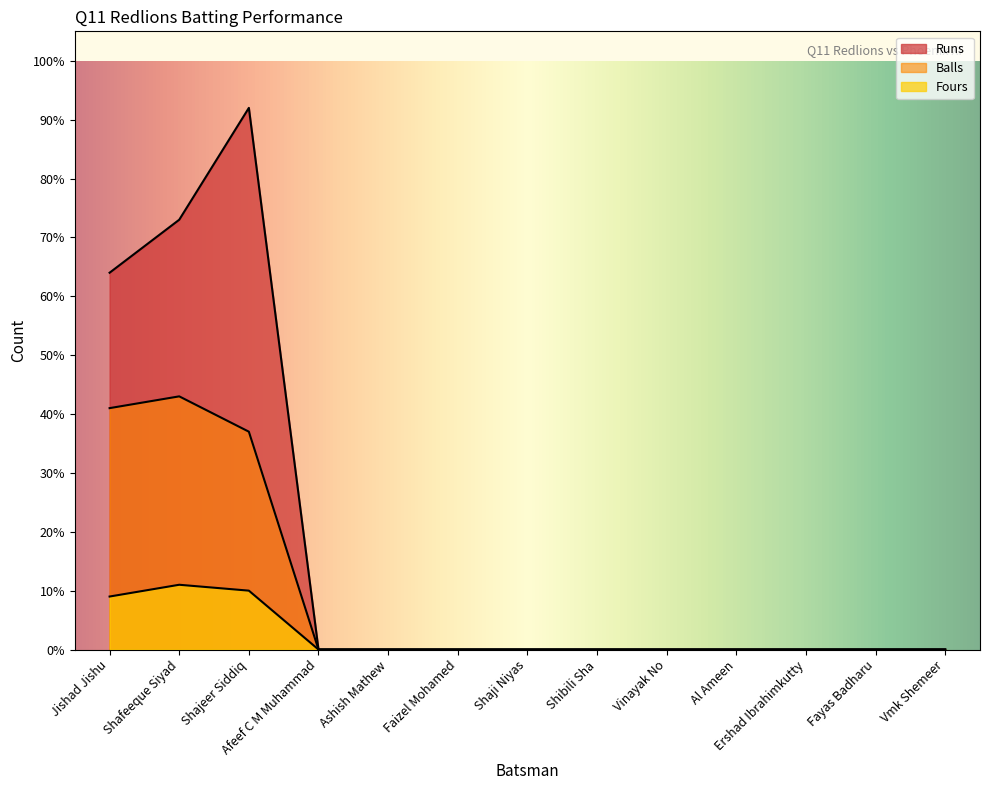

At which category does the chart reach its peak across all series?

Shajeer Siddiq